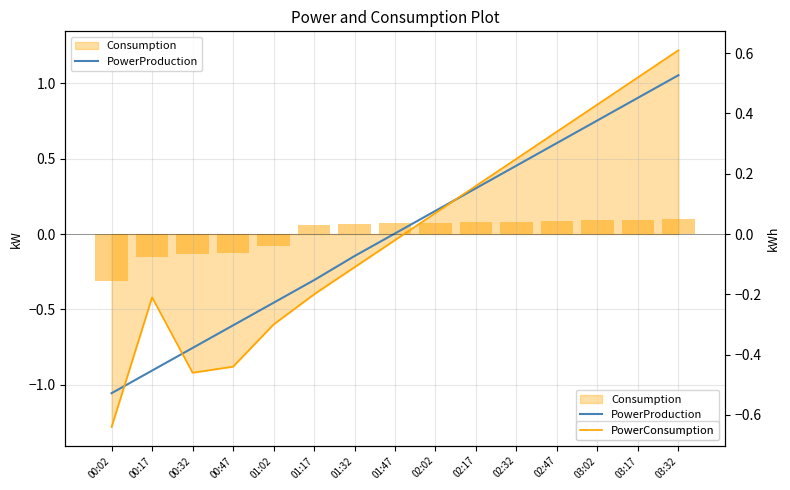

Between 02:02 and 03:02, which is larger?

03:02